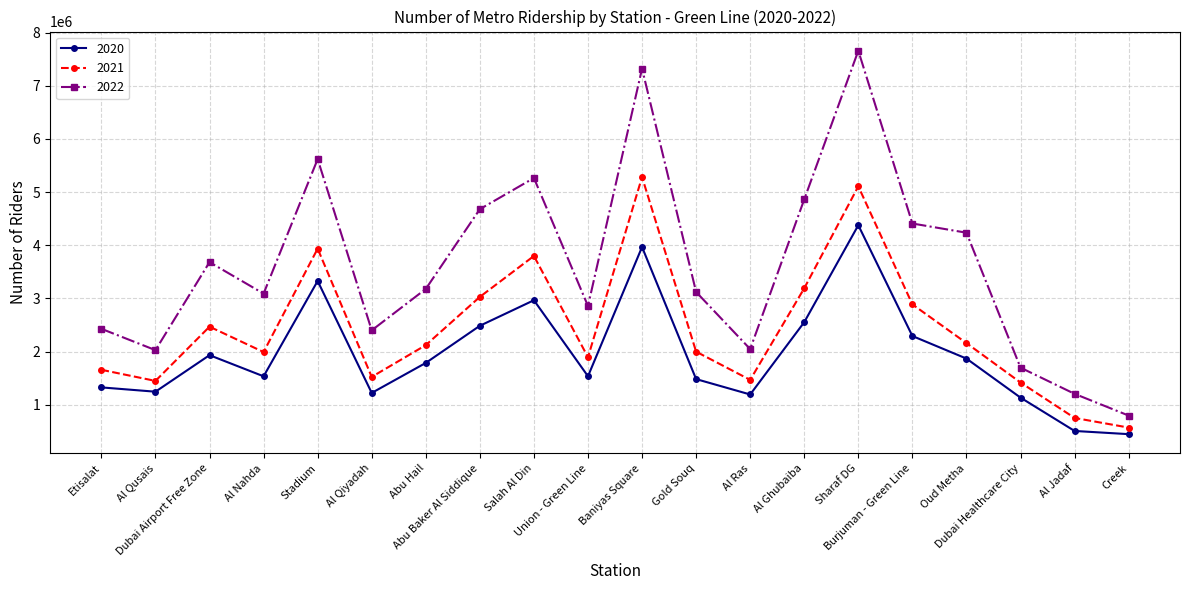

Which series has the widest spread of values?

2022